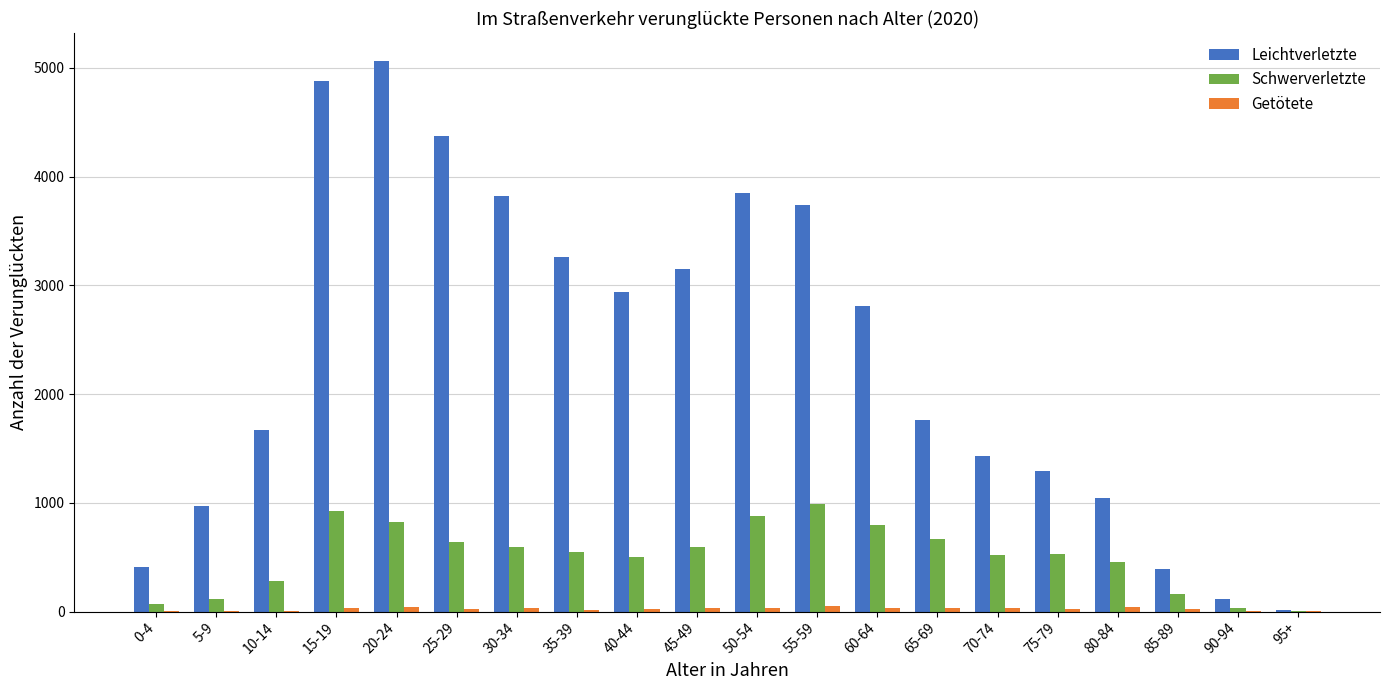

Which series has the largest total across all categories?

Leichtverletzte